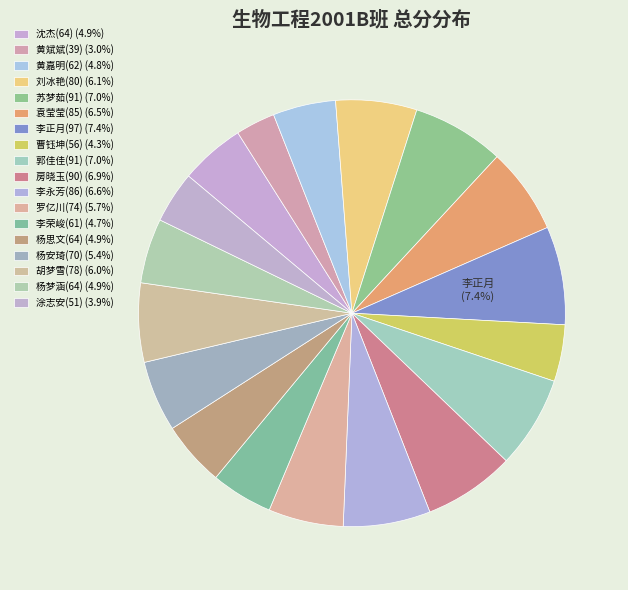

How many slices are in this pie chart?

18